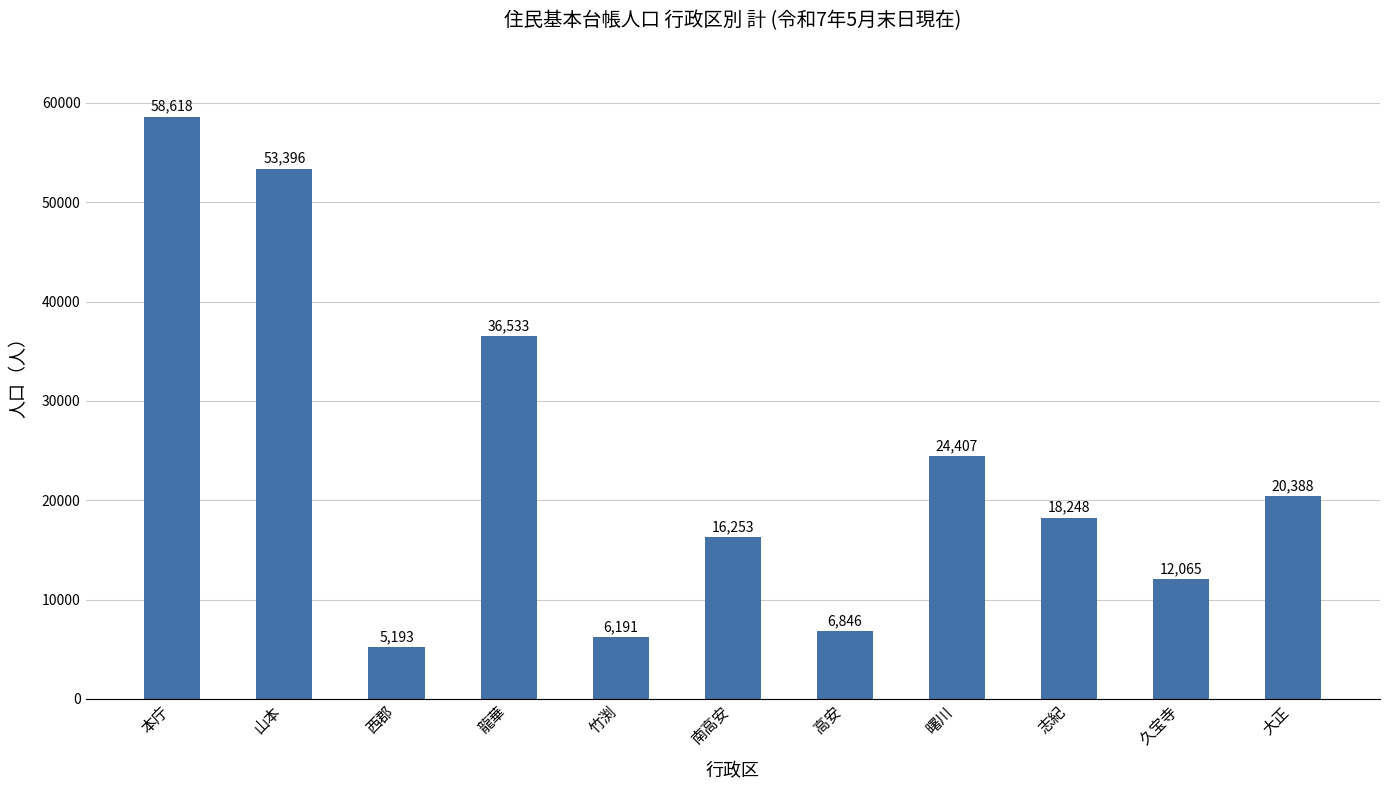

What is the label of the 3rd bar from the right?

志紀